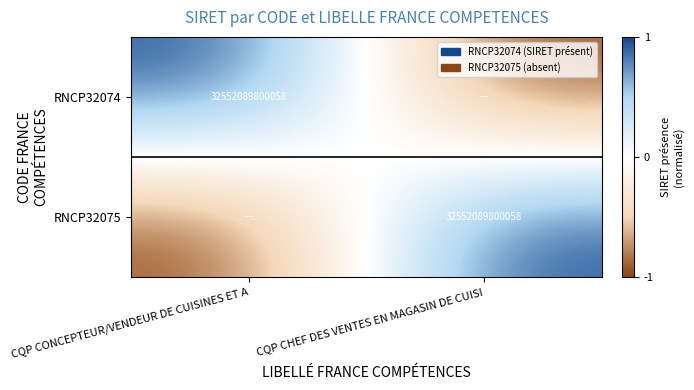

Is it true that RNCP32075 equals 56682046910041 at CQP CHEF DES VENTES EN MAGASIN DE CUISI?

False